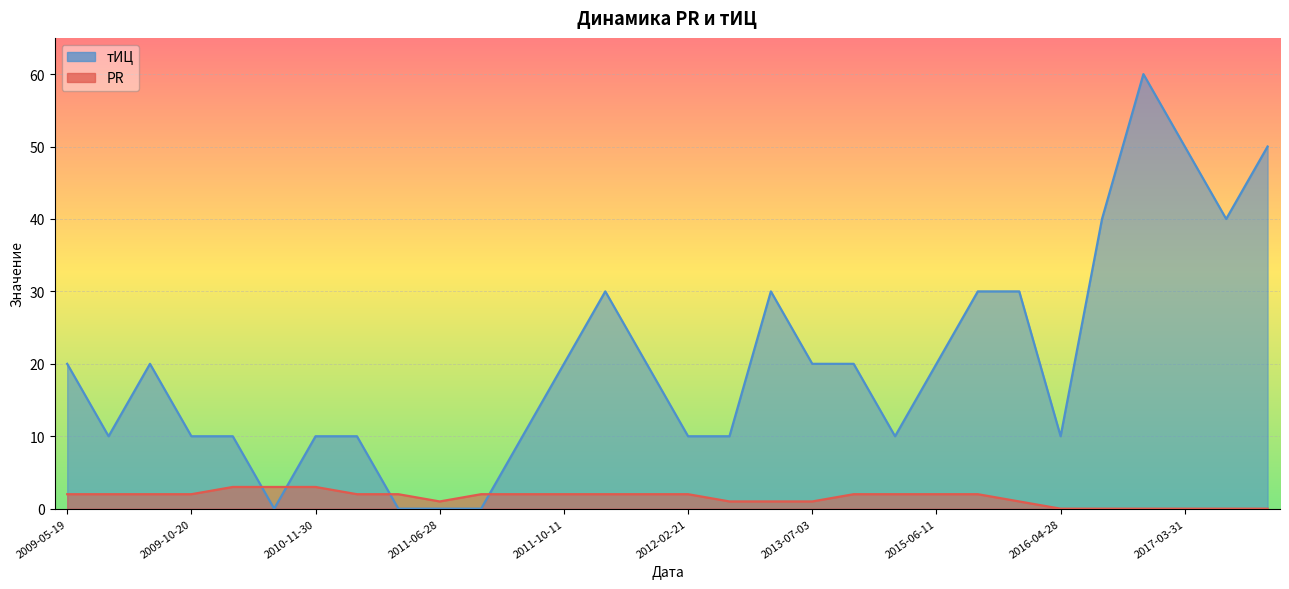

At which label does PR reach its peak?

2010-04-06